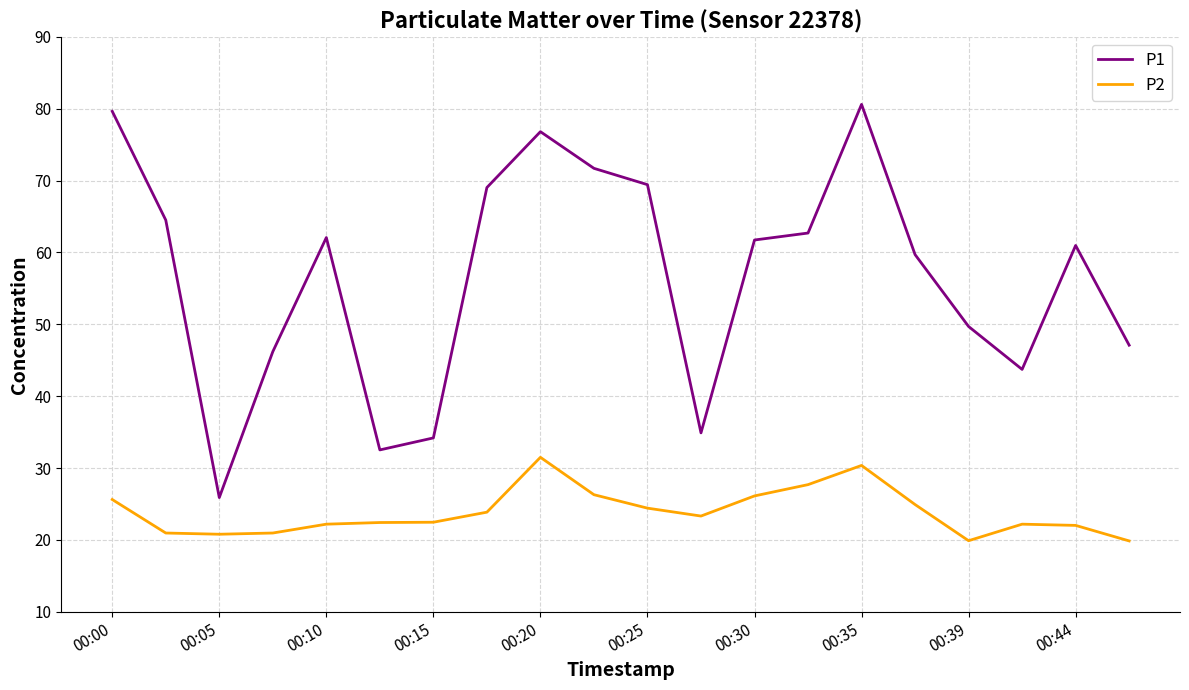

True or false: P1 and P2 cross at least once.

False